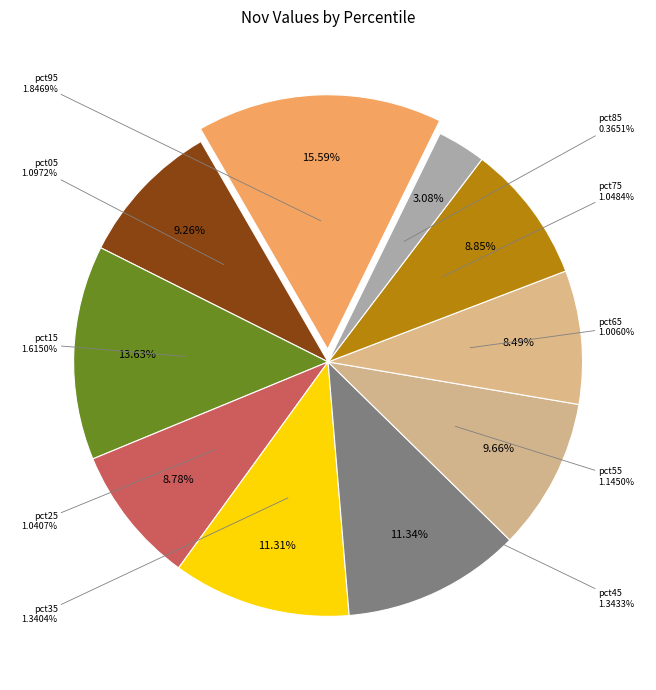

To the nearest percent, what percentage of the pie is pct25?

9%